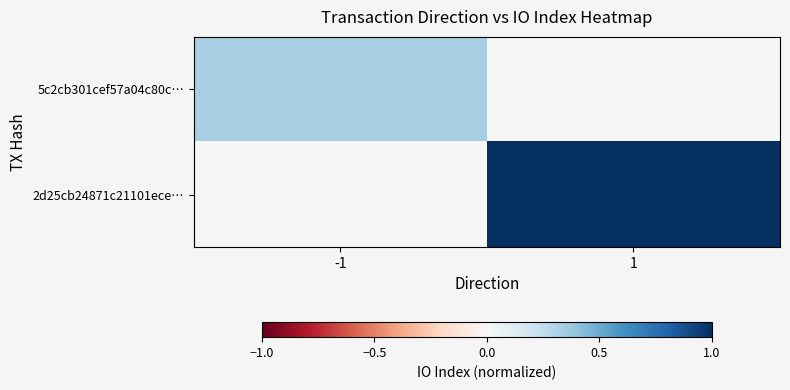

Between 1 and -1, which is larger?

-1